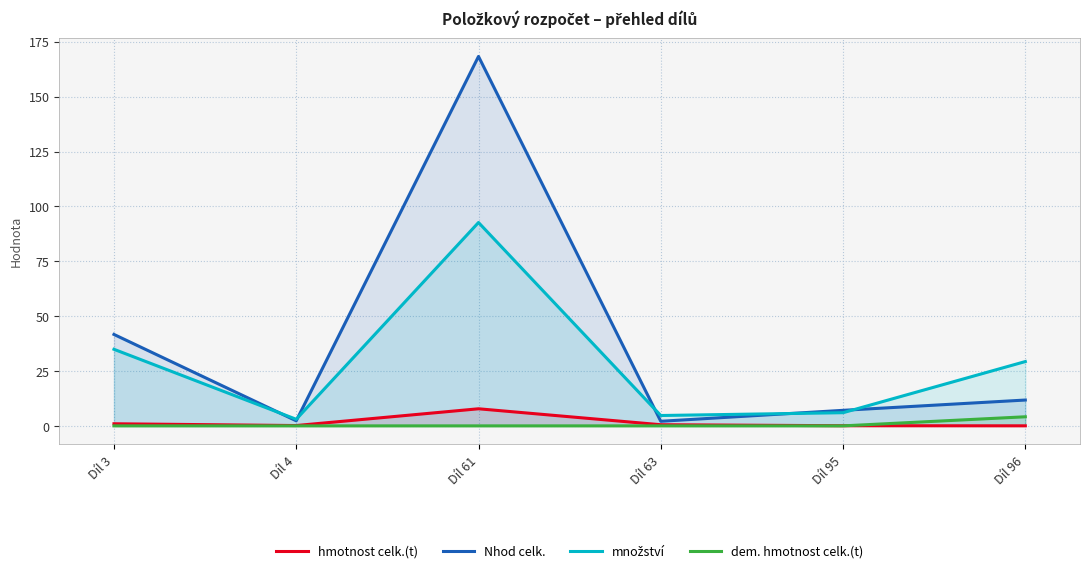

Between Díl 95 and Díl 63, which is larger?

Díl 63